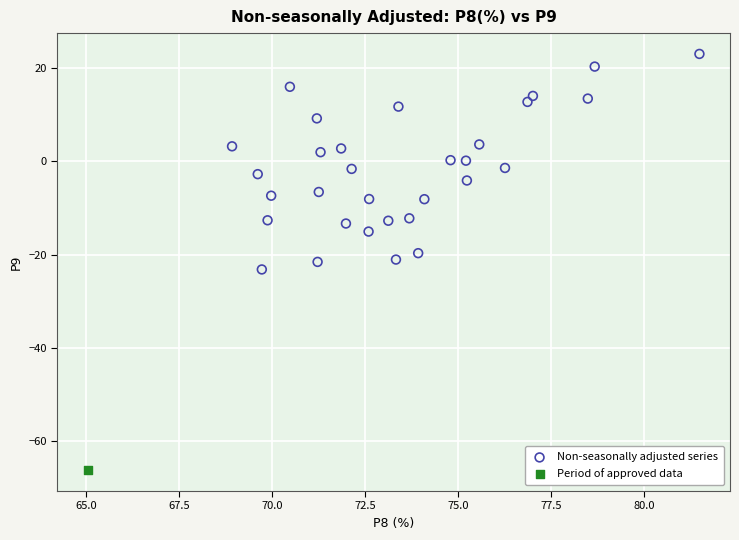

What are all the series names shown in the legend?

Non-seasonally adjusted series, Period of approved data